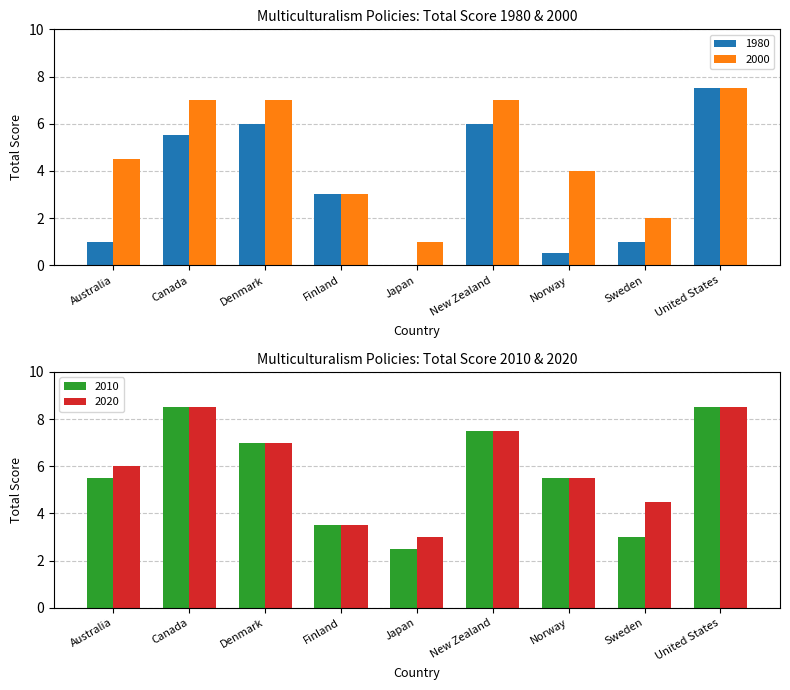

What is the average value of the 1980 series?

3.4